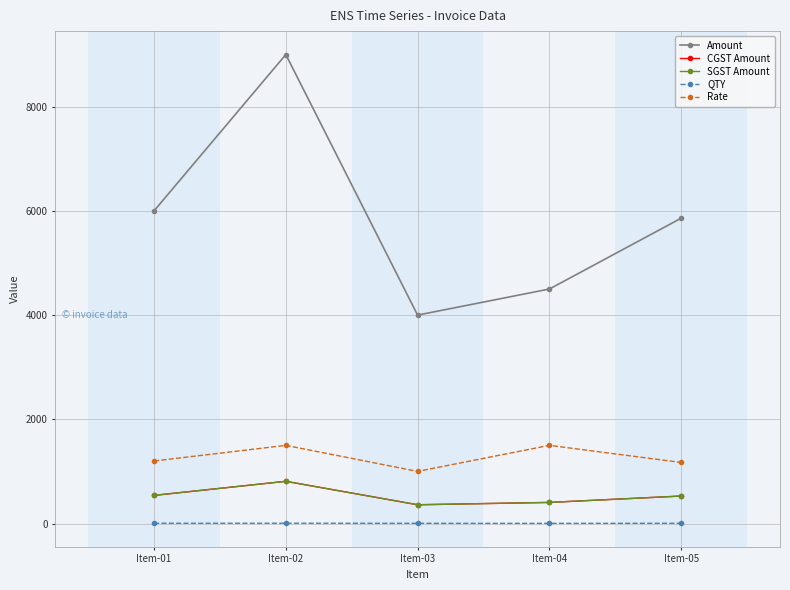

Does the chart have visible grid lines?

Yes